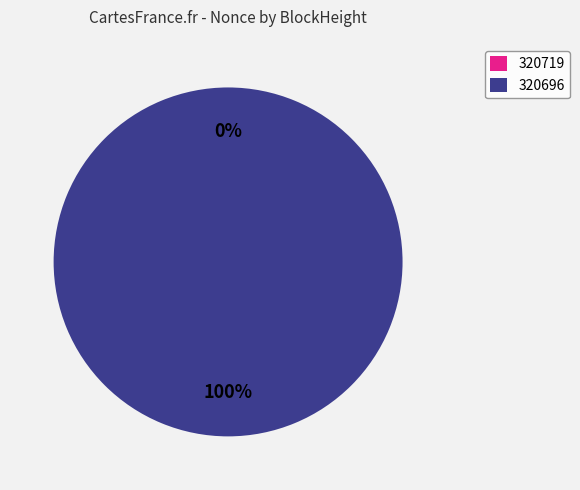

How many segments does this pie chart have?

2